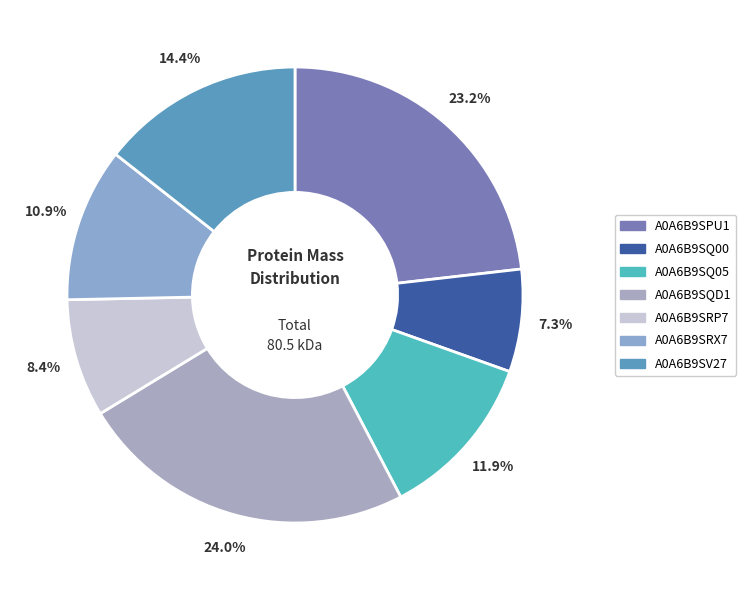

How many slices are in this pie chart?

7